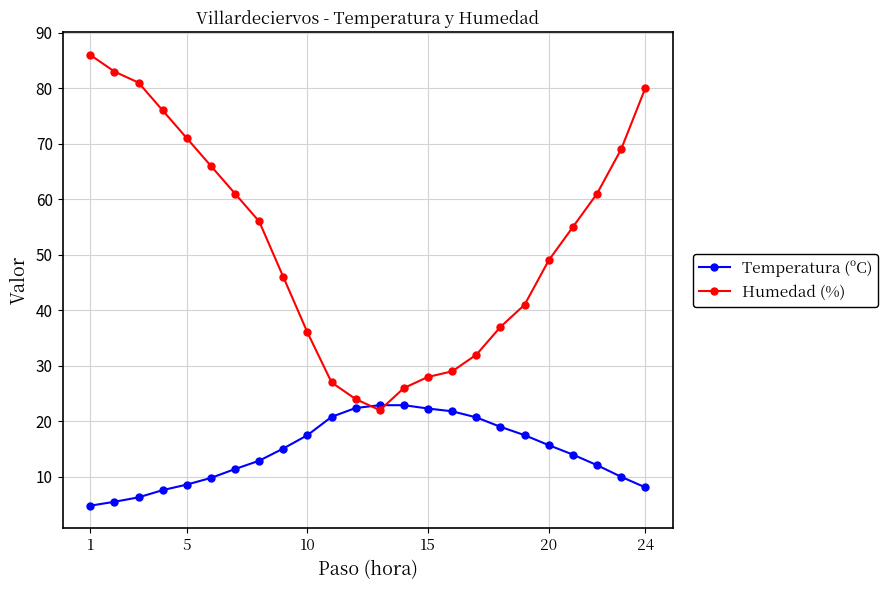

Does the chart display data point markers on the line(s)?

Yes